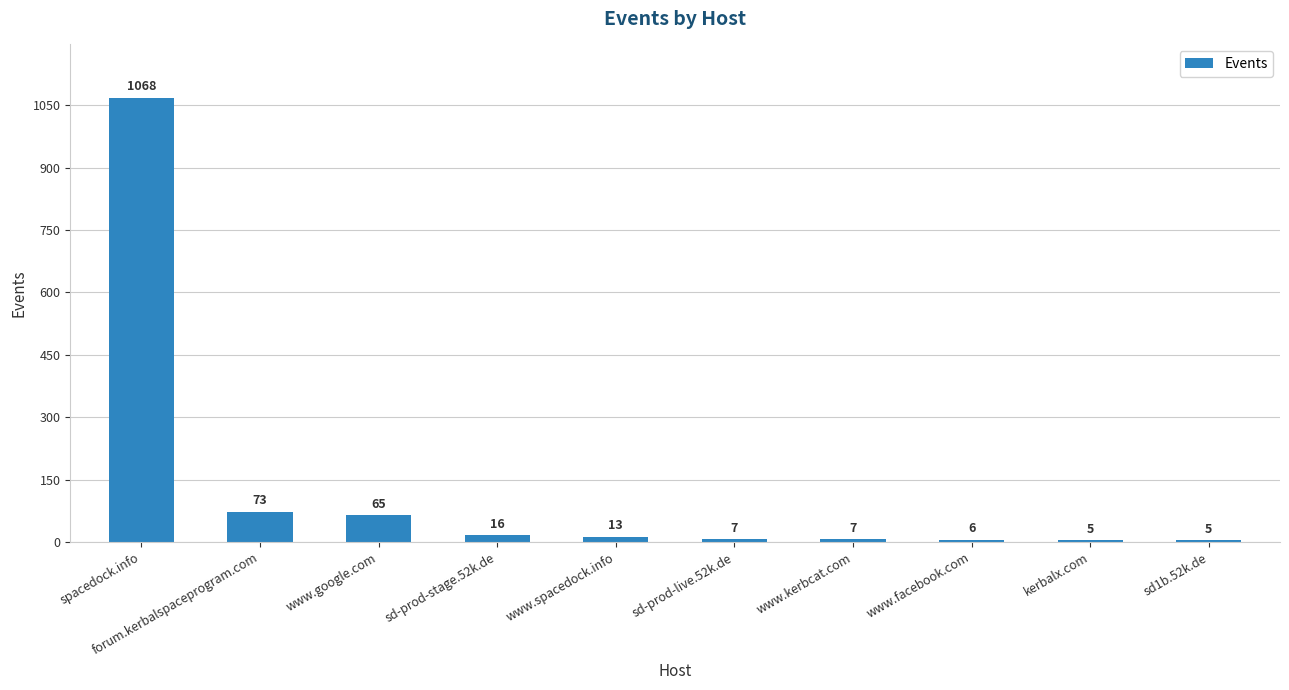

What is the label of the 10th bar from the right?

spacedock.info